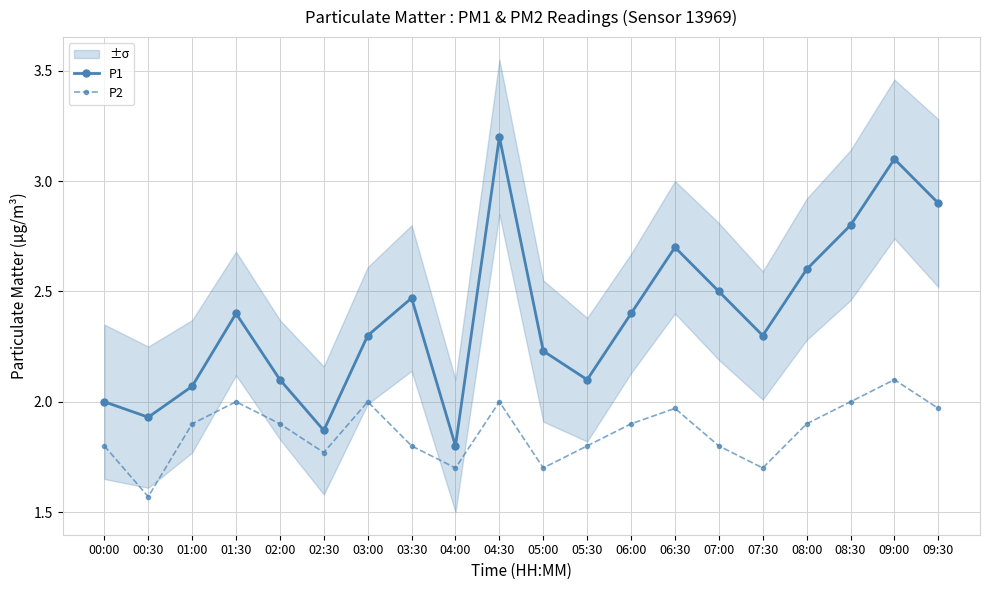

Rank the series at 09:00 from lowest to highest value.

P2, P1